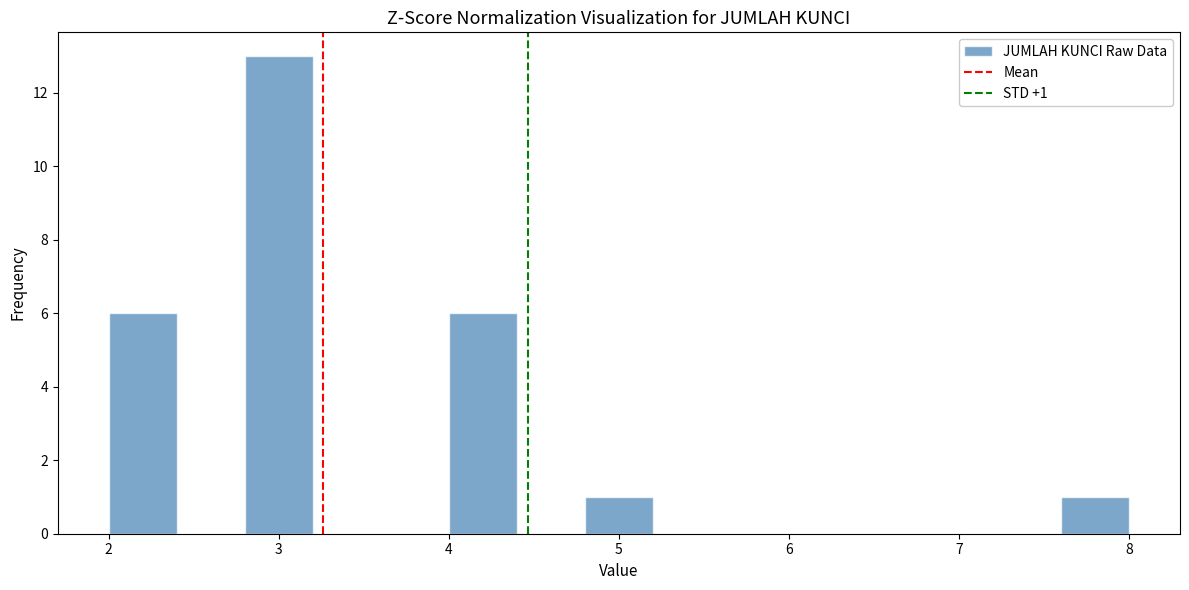

Over which range of the x-axis is the bar tallest?

2.8 to 3.2